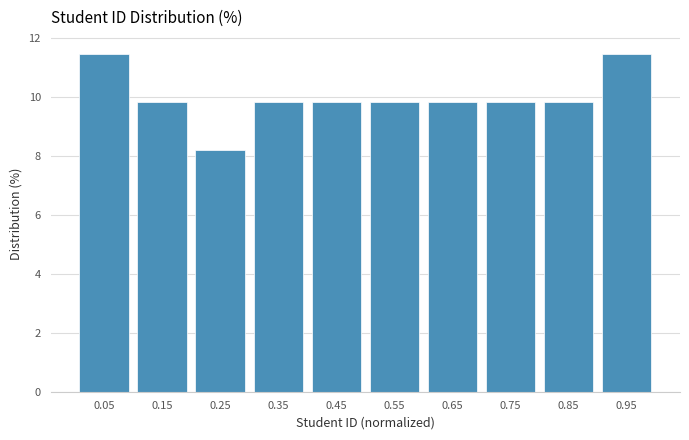

Reading left to right, transcribe this chart: for each bar, give the range it covers on the x-axis and its height. The values are not printed on the chart, so give them approximately, as read against the axis.

0.0 to 0.1: 11.4
0.1 to 0.2: 9.8
0.2 to 0.3: 8.2
0.3 to 0.4: 9.8
0.4 to 0.5: 9.8
0.5 to 0.6: 9.8
0.6 to 0.7: 9.8
0.7 to 0.8: 9.8
0.8 to 0.9: 9.8
0.9 to 1.0: 11.4